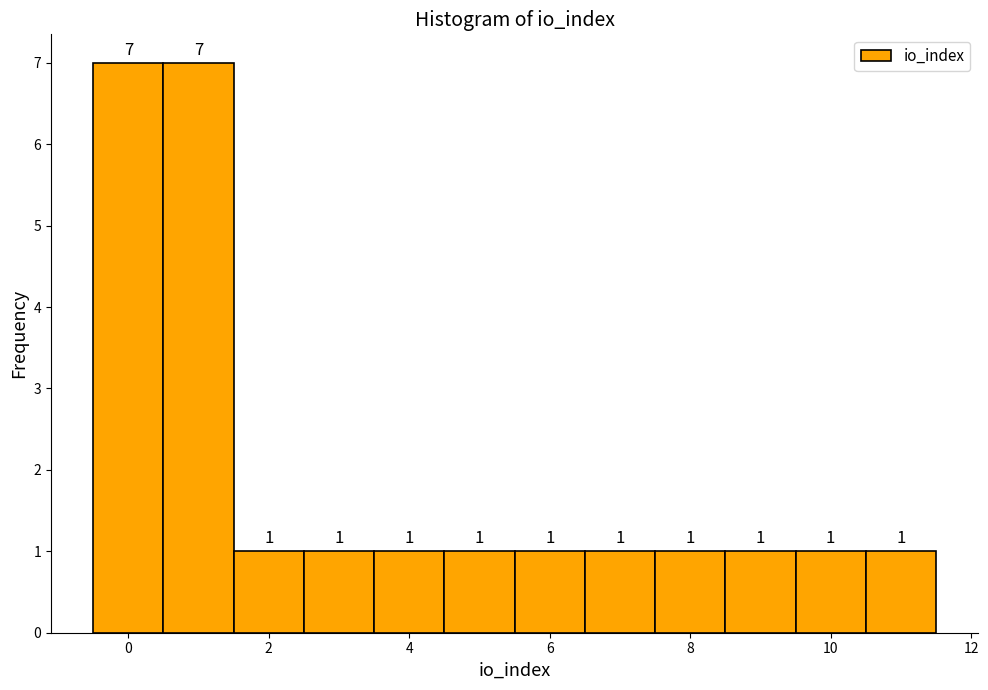

How tall is the bar that spans 8.5 to 9.5 on the x-axis? The bar edges are not printed on the chart, so give them approximately, as read against the axis.

1